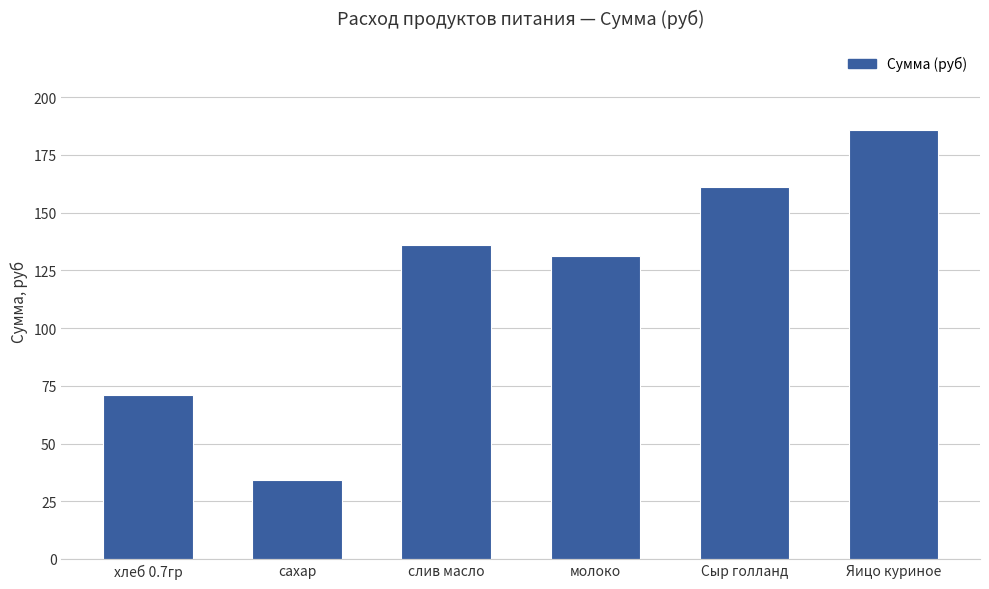

Reading left to right, extract all data points from this chart.

70.9	34.1	136.1	131.1	161.2	186.0